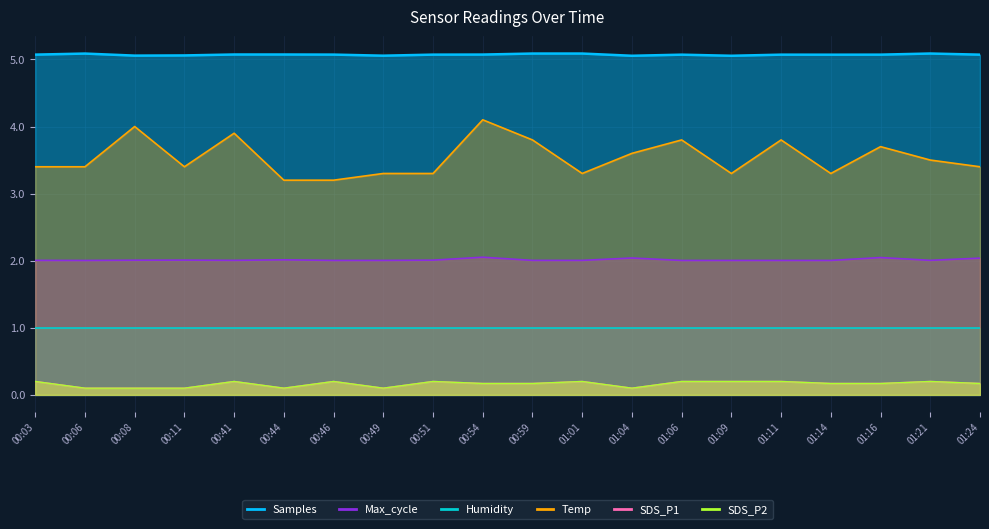

True or false: SDS_P2 and Max_cycle intersect in this chart.

False